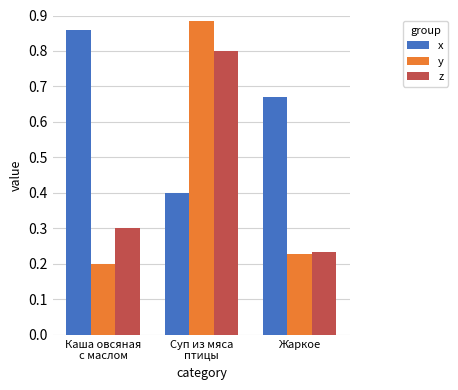

What is the difference between the second highest and minimum values in the z series?

0.1